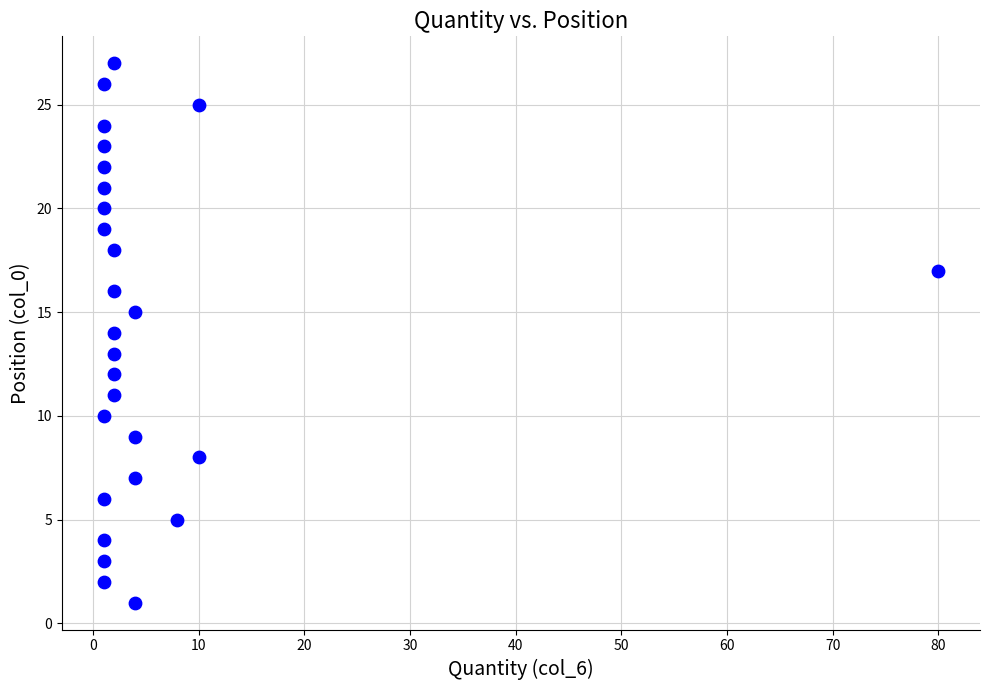

What is the range of Y values (max minus min)?

26